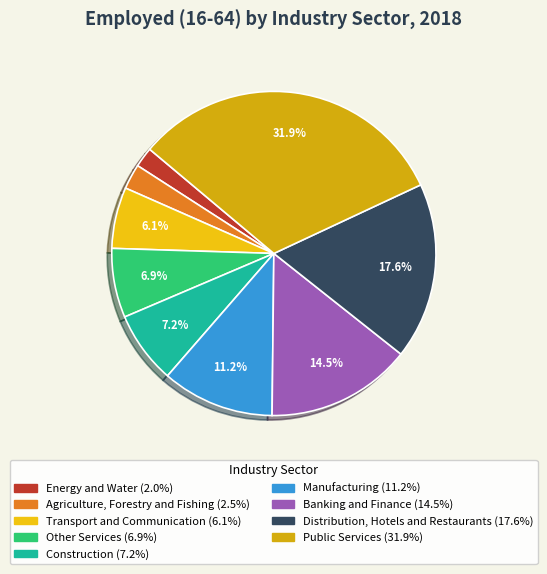

What portion of the pie excludes Energy and Water?

98.0%